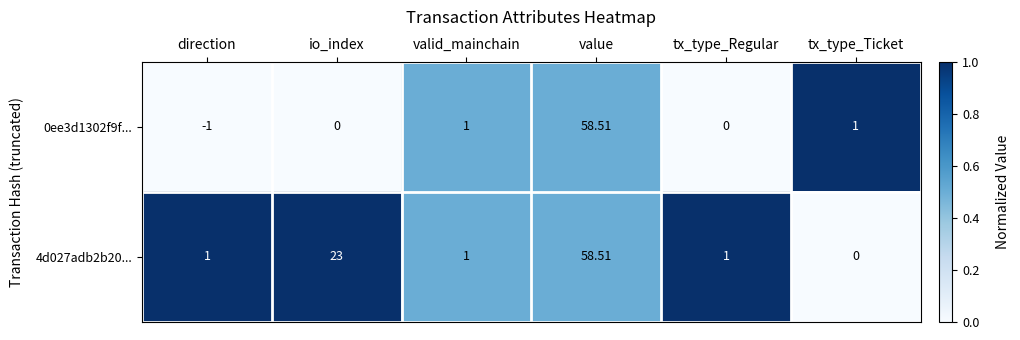

Which category has the highest value in the 0ee3d1302f9f... series?

value